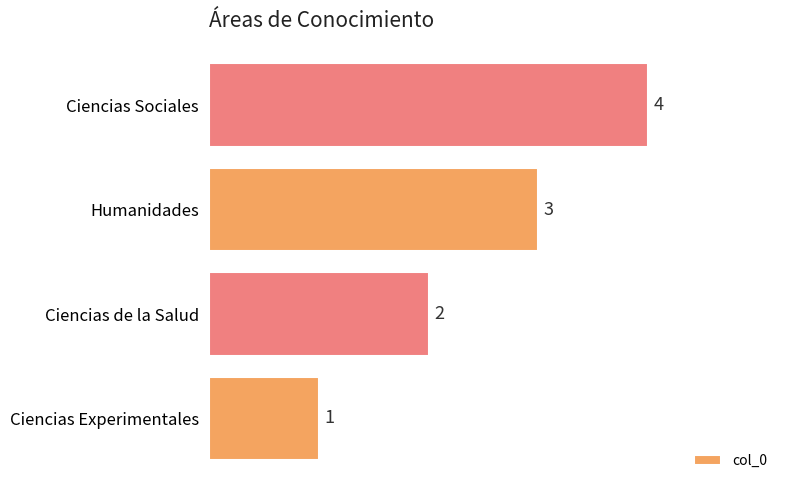

True or false: the data shows 3 at Humanidades.

True